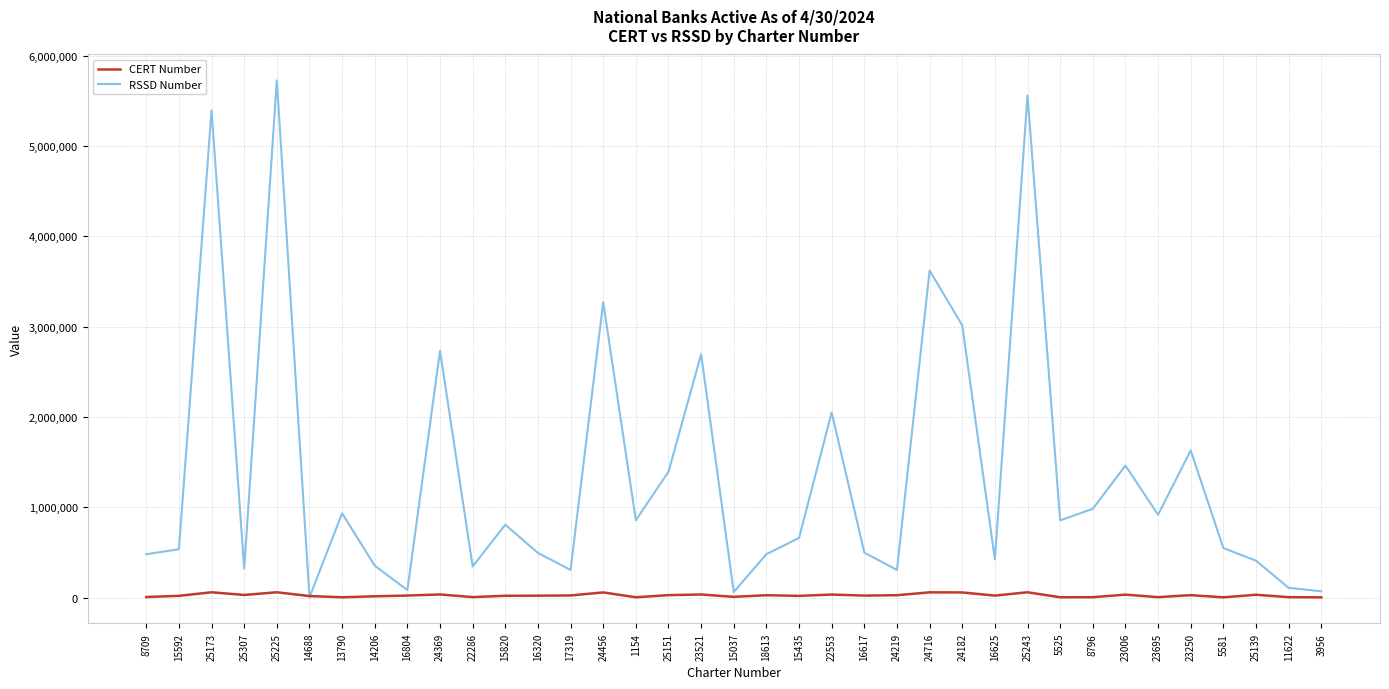

In RSSD Number, how many points are higher than both neighbors (excluding endpoints)?

12